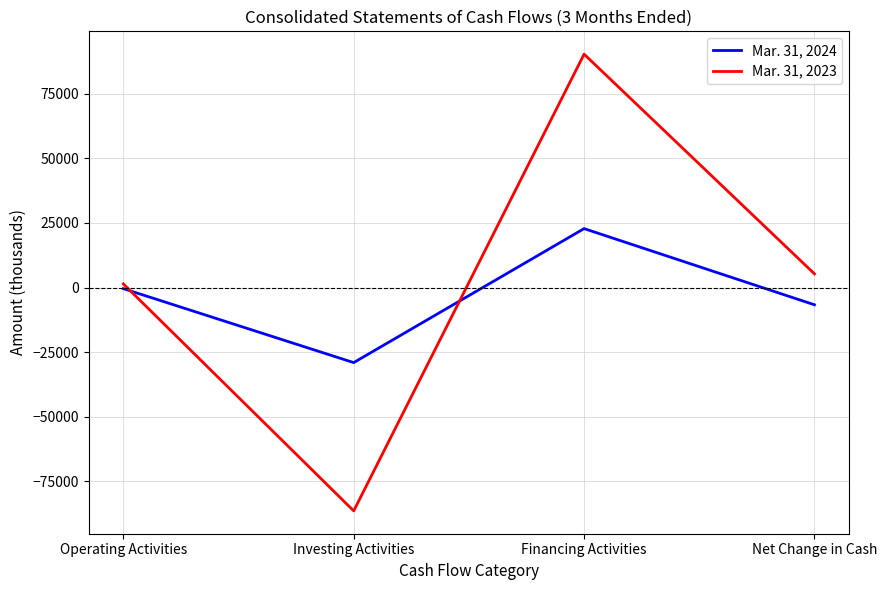

Which series changed the most between Operating Activities and Investing Activities?

Mar. 31, 2023